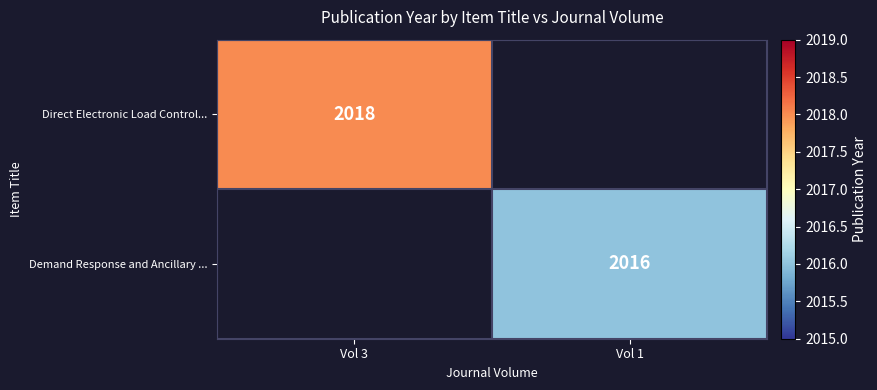

How many categories are shown in the chart?

2